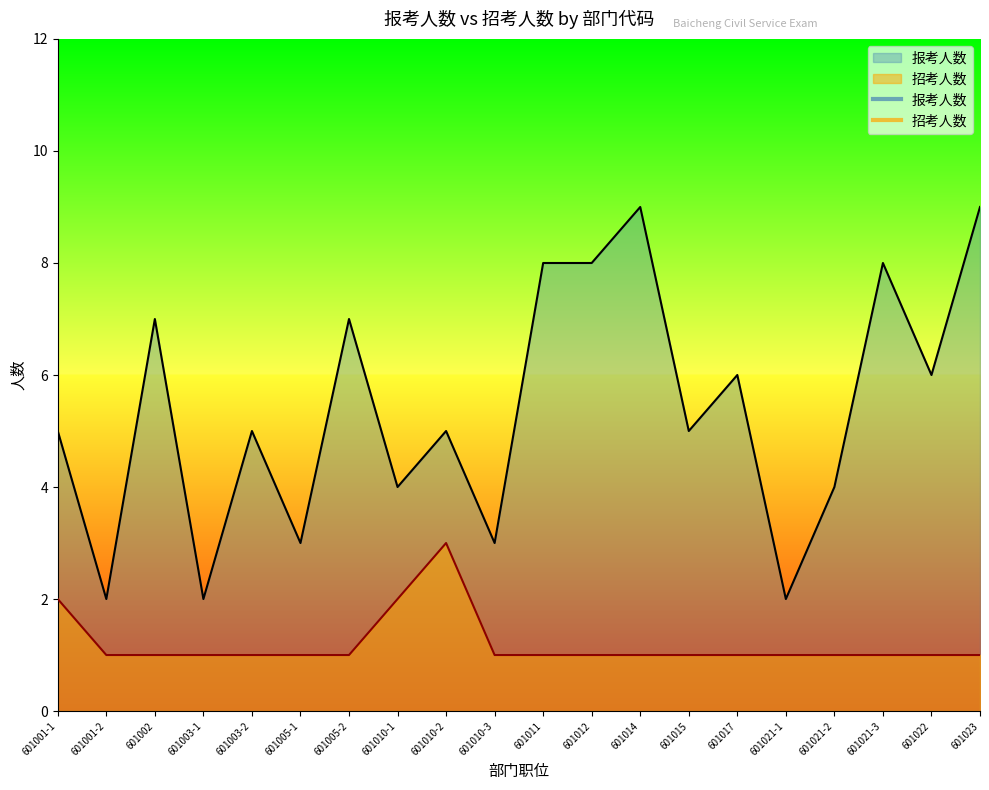

True or false: 招考人数 and 报考人数 intersect in this chart.

False